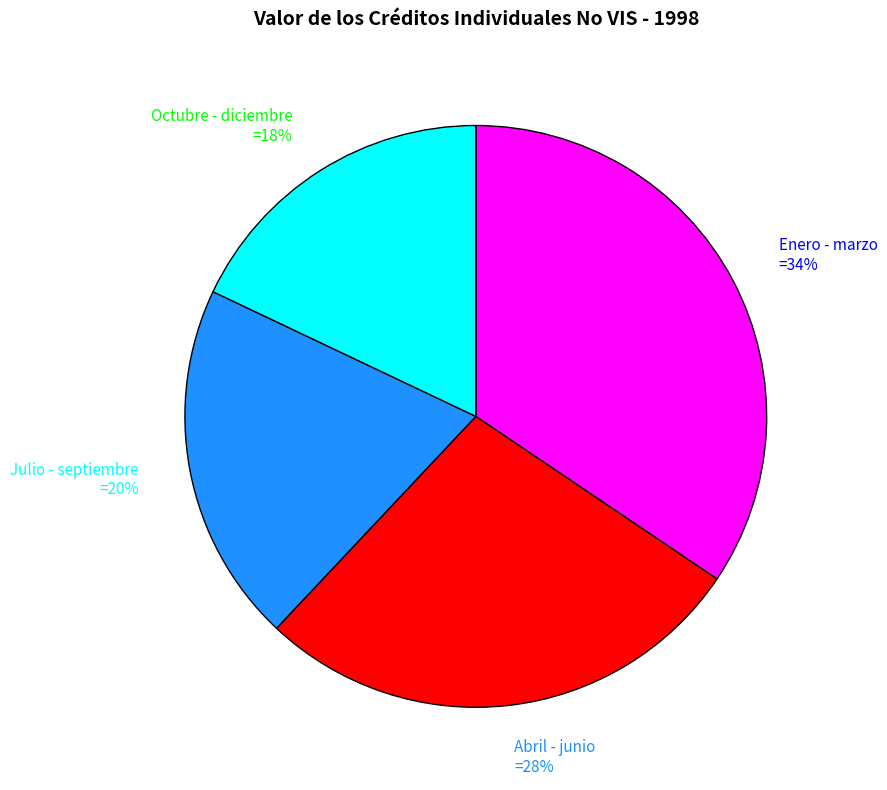

Combined, do Abril - junio =28% and Julio - septiembre =20% account for over 50%?

No